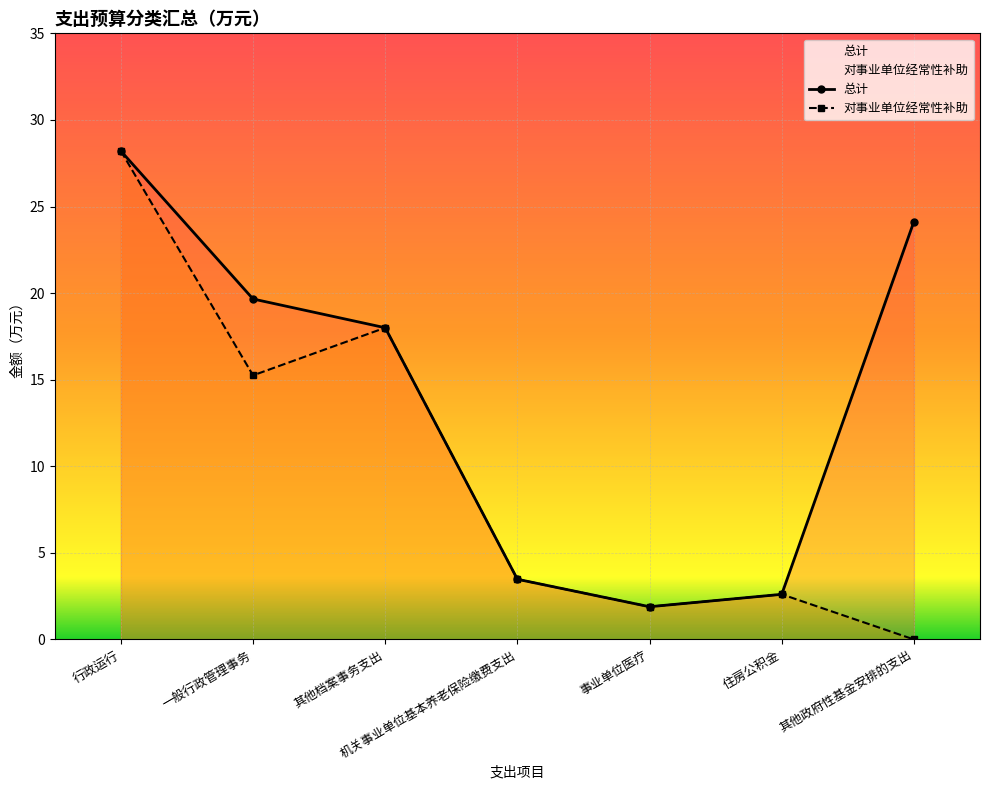

What is the difference between the second highest and second lowest values in the 对事业单位经常性补助 series?

16.1